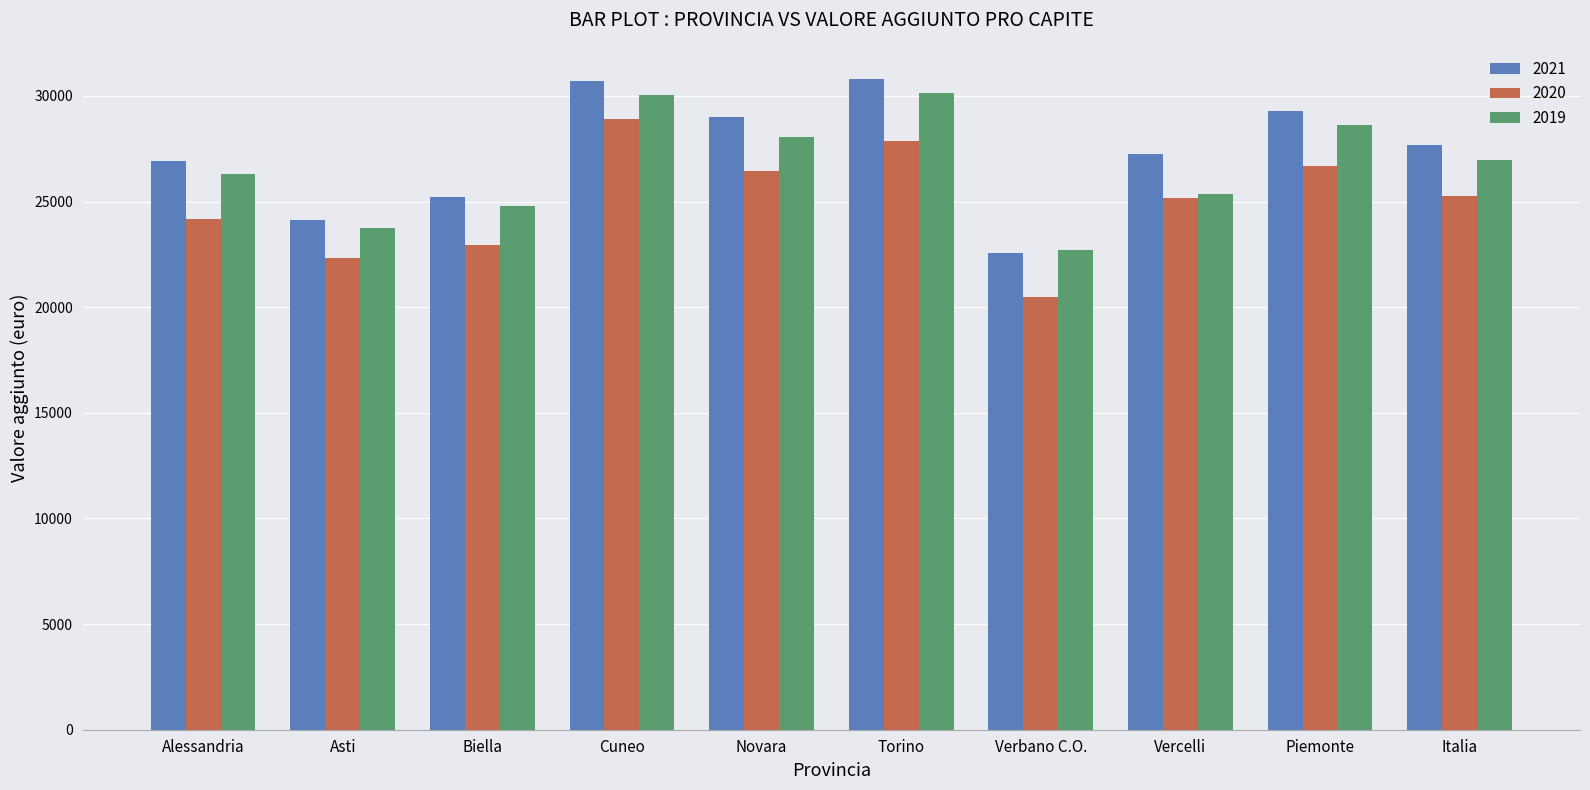

What is the approximate value of 2020 at Piemonte?

26690.3